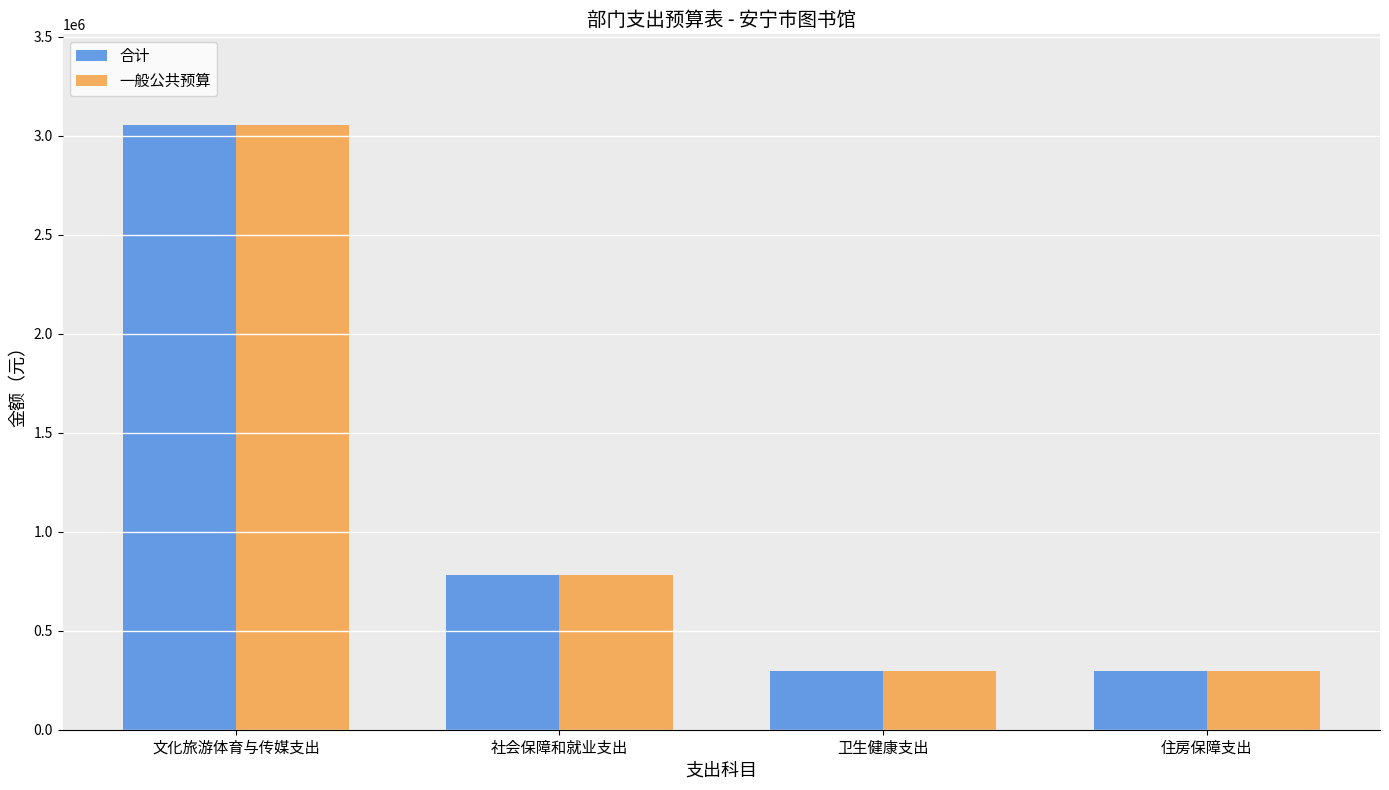

What is the sum of all 合计 values?

4434129